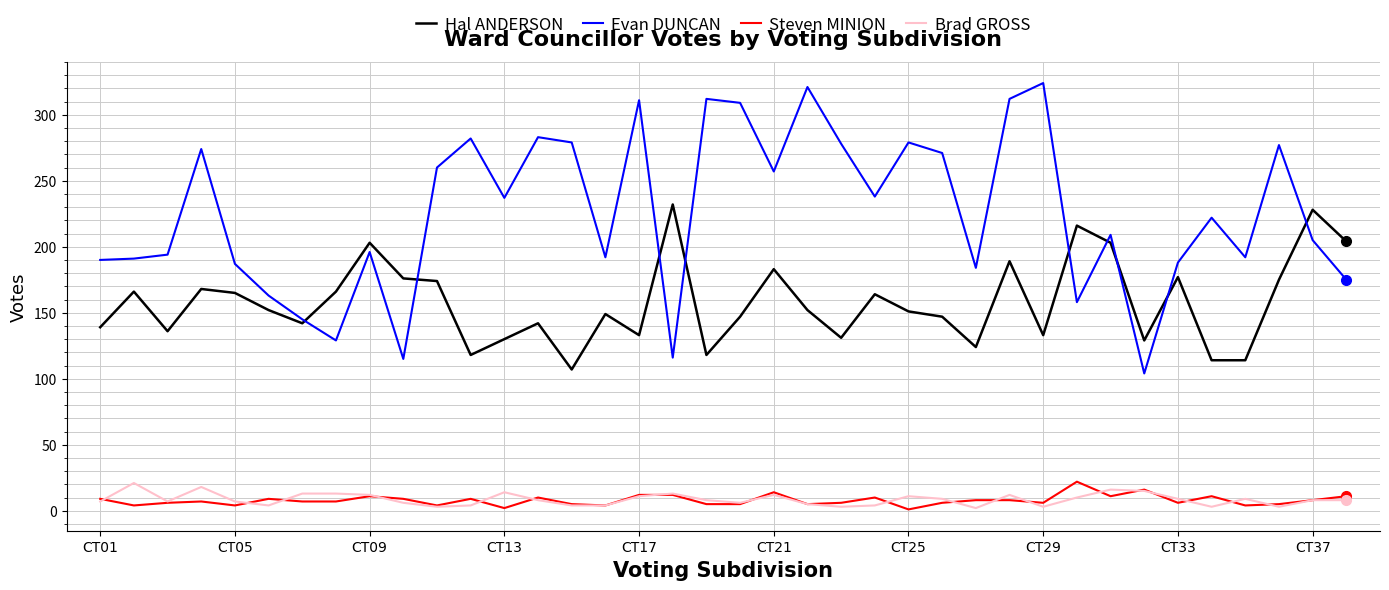

True or false: Brad GROSS and Evan DUNCAN intersect in this chart.

False